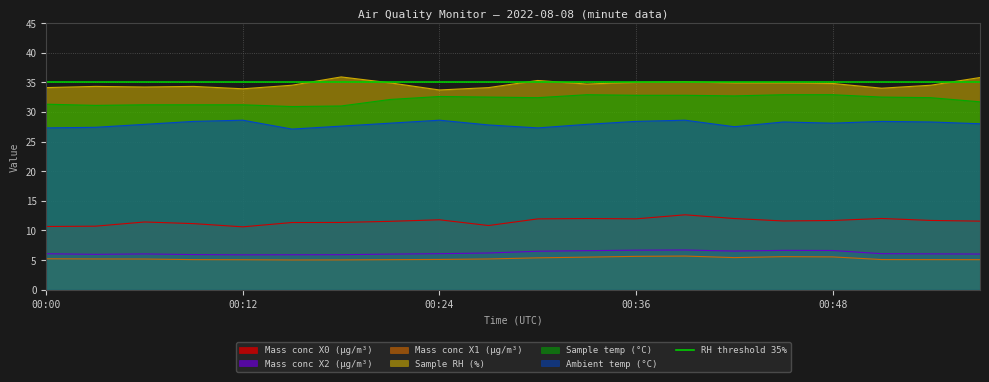

The Mass conc X0 (μg/m³) series shows 11.5 at 00:21. True or false?

True